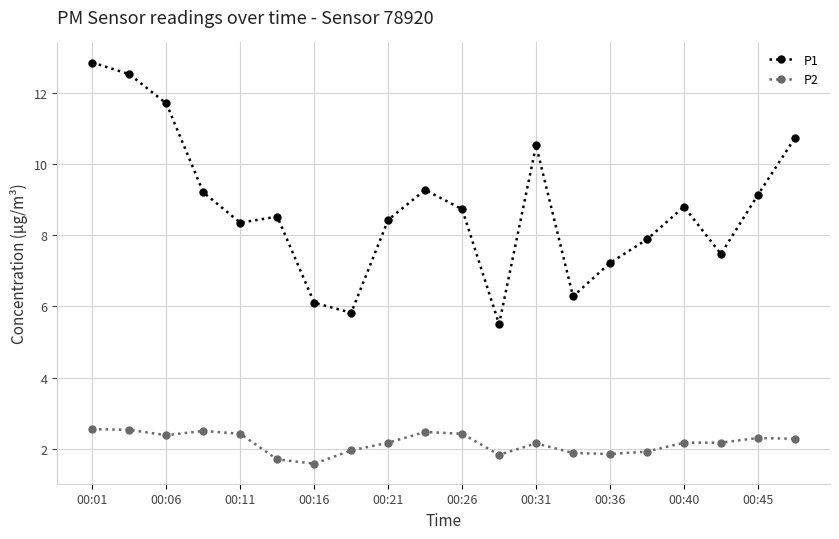

True or false: P2 and P1 intersect in this chart.

False